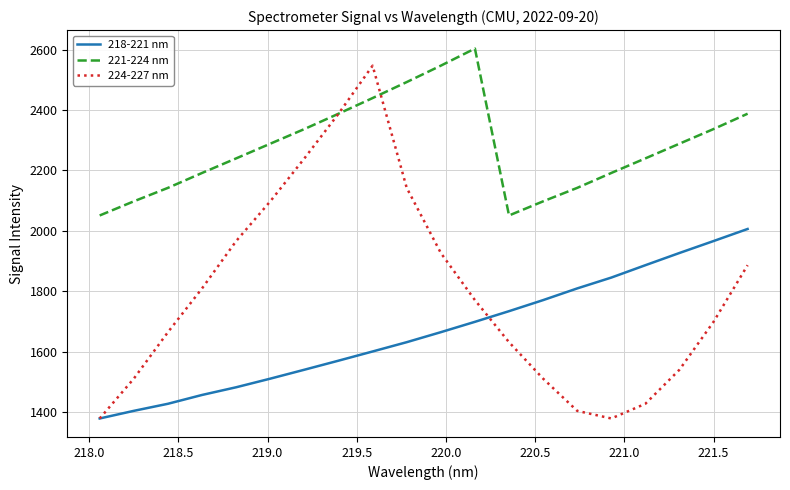

True or false: 221-224 nm and 218-221 nm intersect in this chart.

False